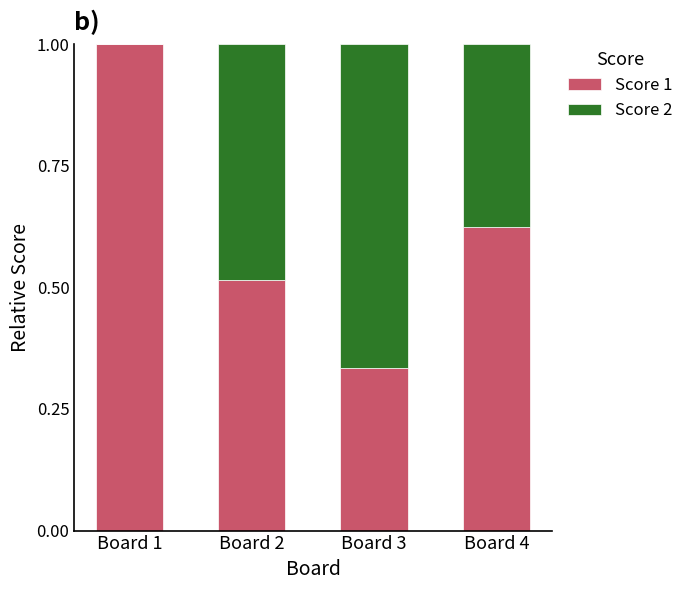

Which category has the highest value in the Score 1 series?

Board 1